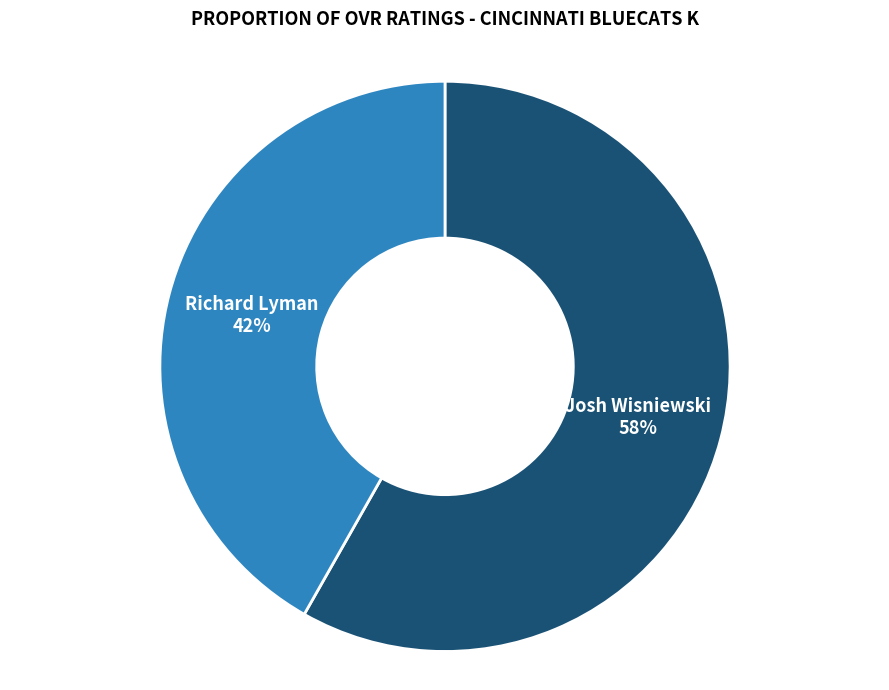

Count the number of slices in the pie.

2